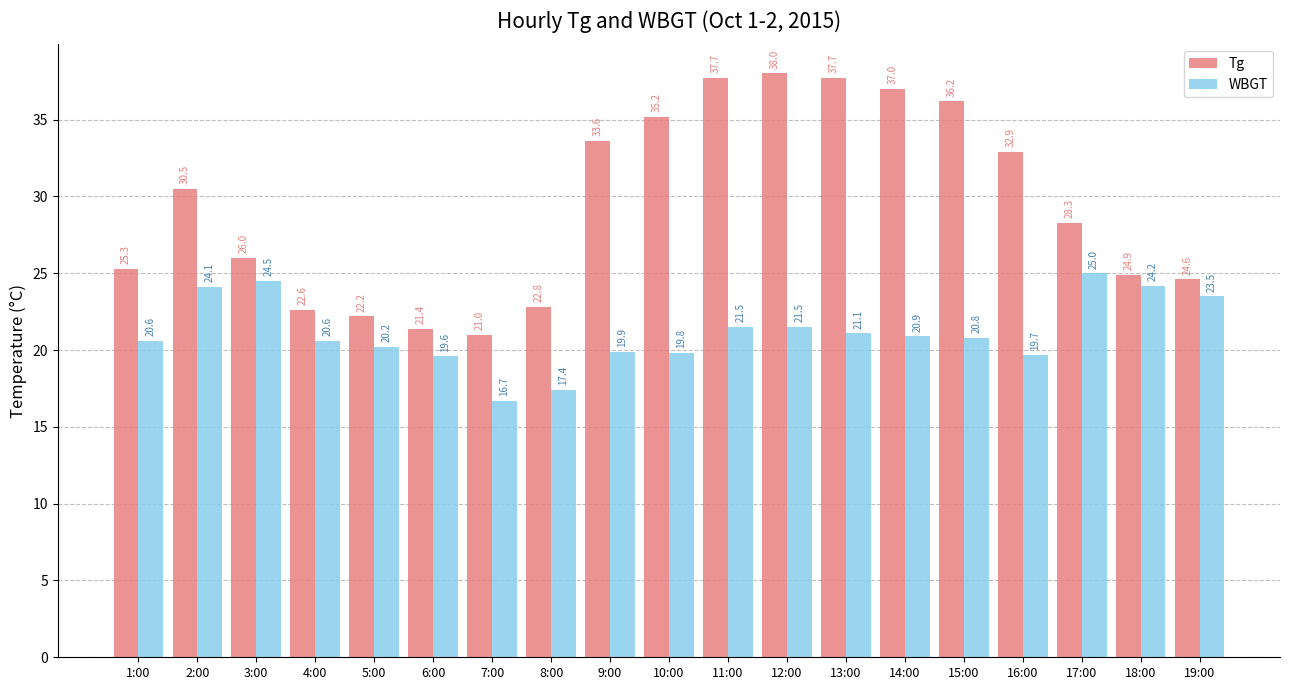

How many categories are shown in the chart?

19